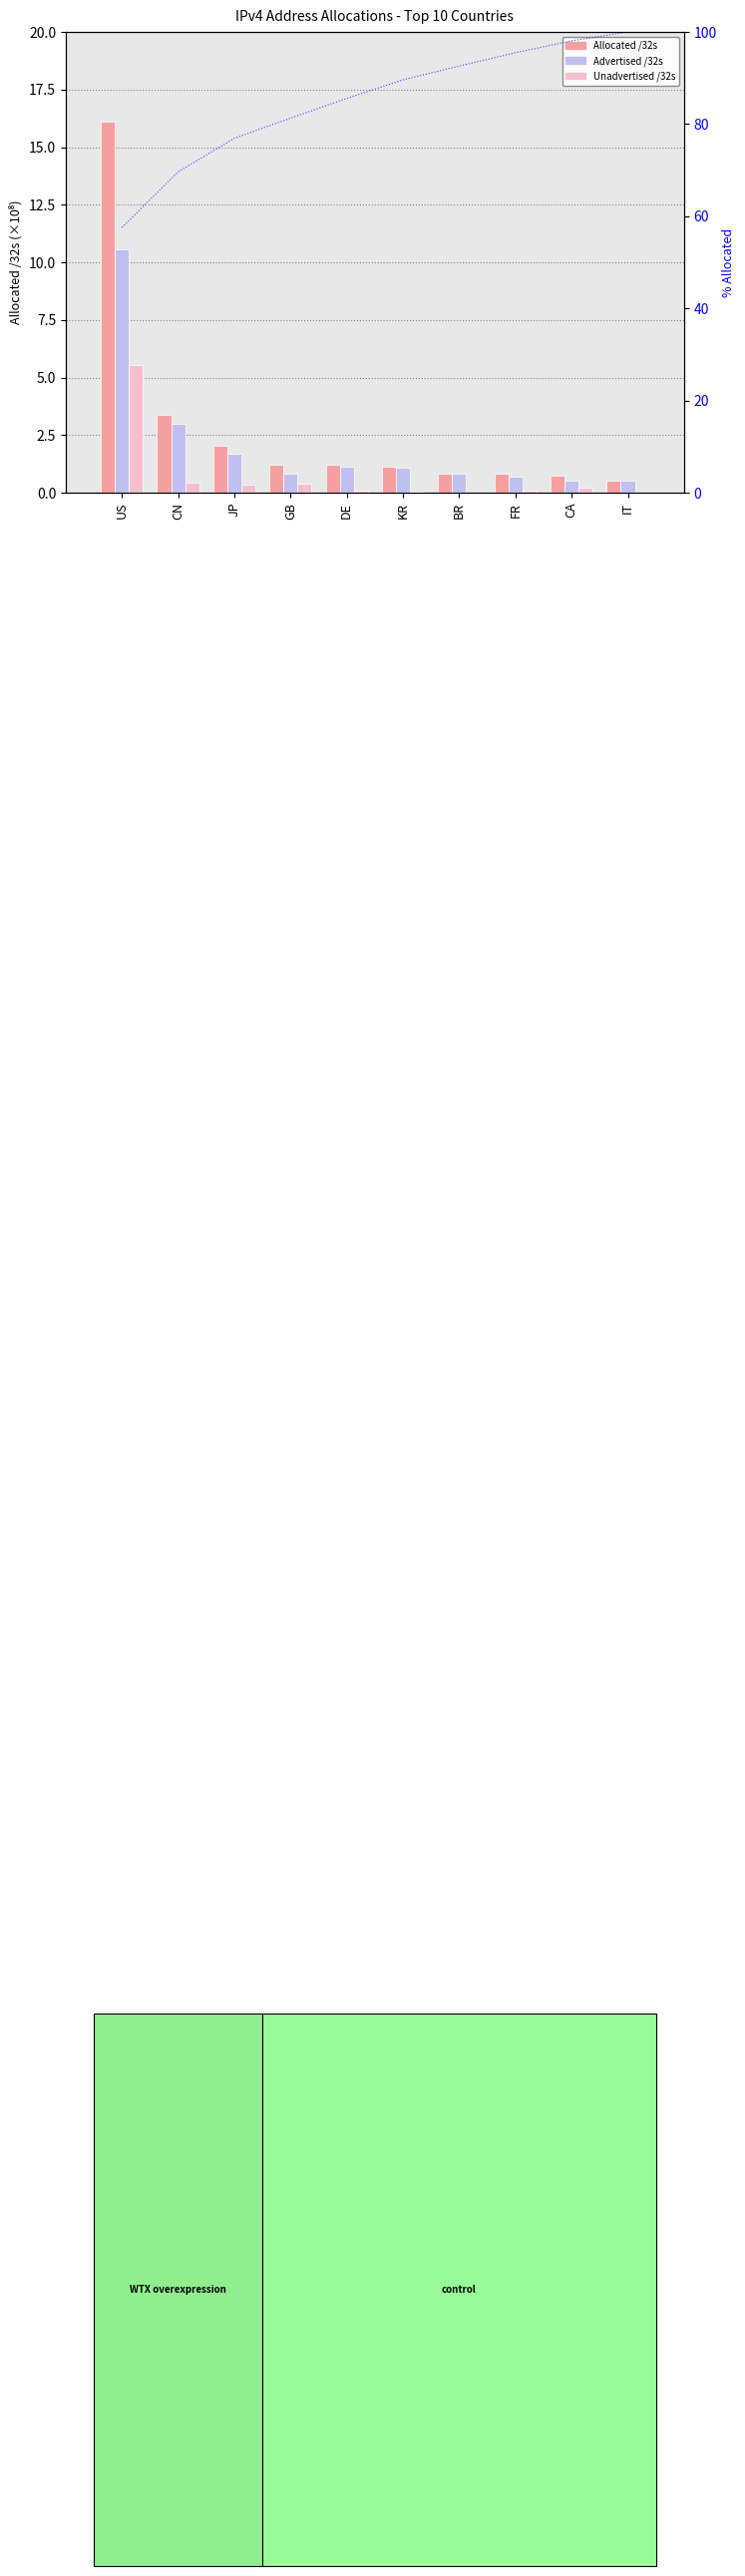

The value of Unadvertised /32s at FR is 0.1. True or false?

True